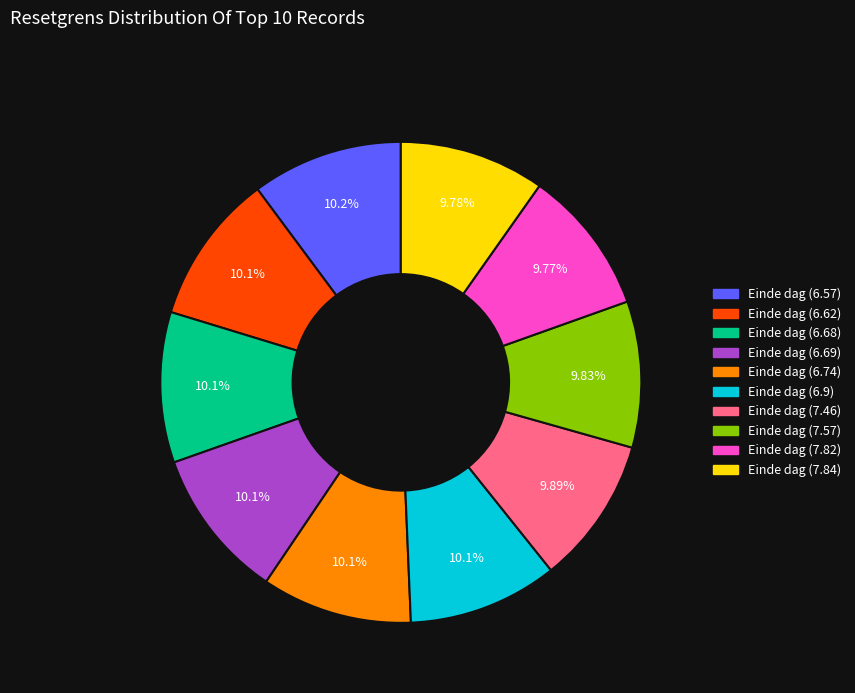

To the nearest percent, what is the combined percentage of Einde dag (7.82) and Einde dag (7.84)?

20%